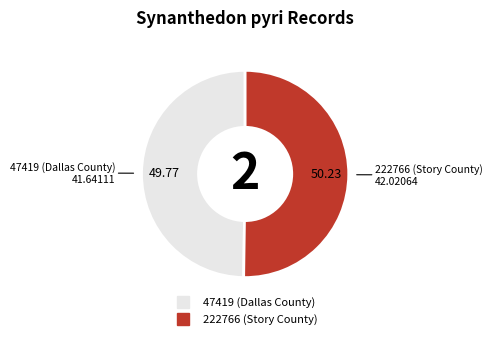

Approximately how many times larger is the value at 47419 (Dallas County) compared to 222766 (Story County)?

1.0